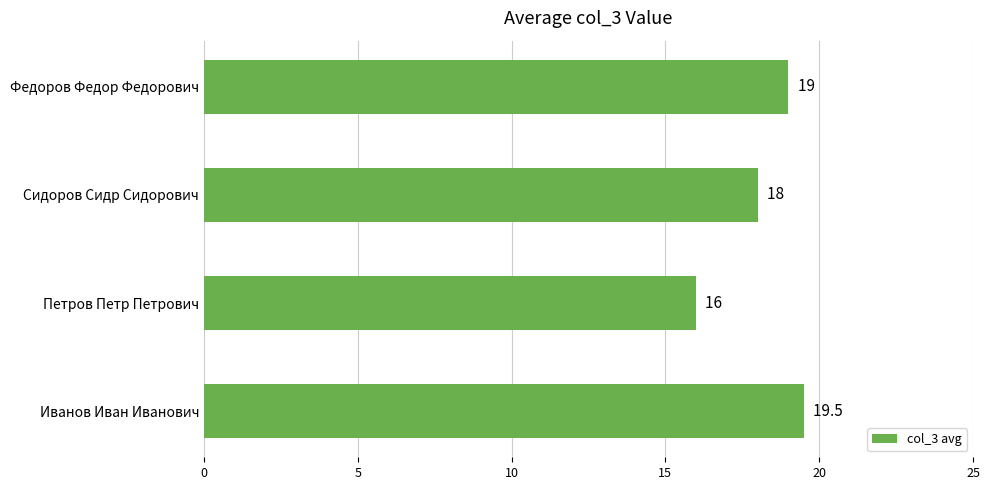

How many data points does each series have?

4